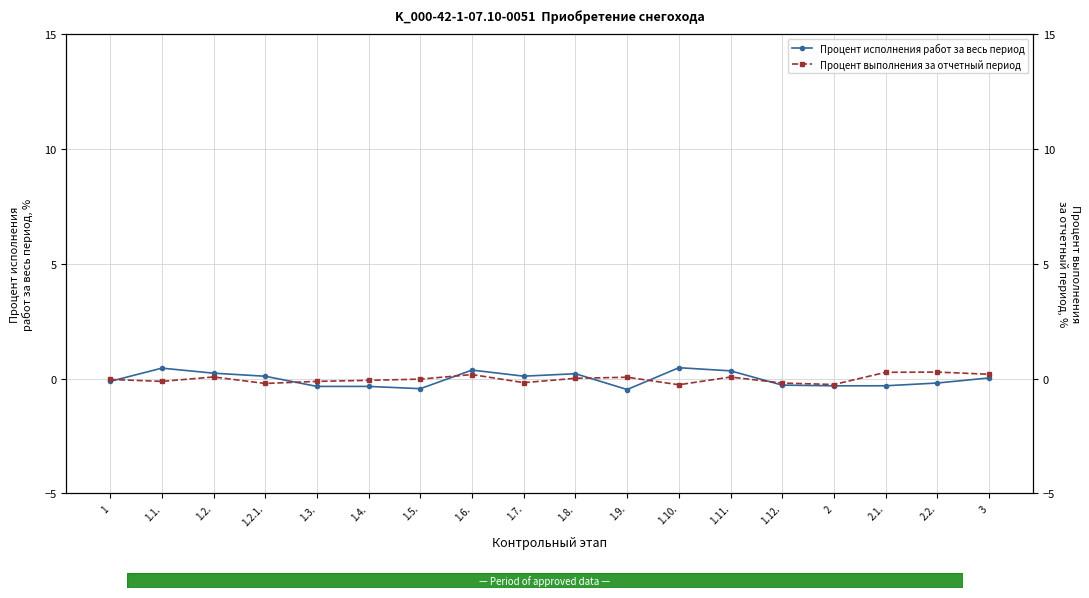

What are all the series names shown in the legend?

Процент исполнения работ за весь период, Процент выполнения за отчетный период